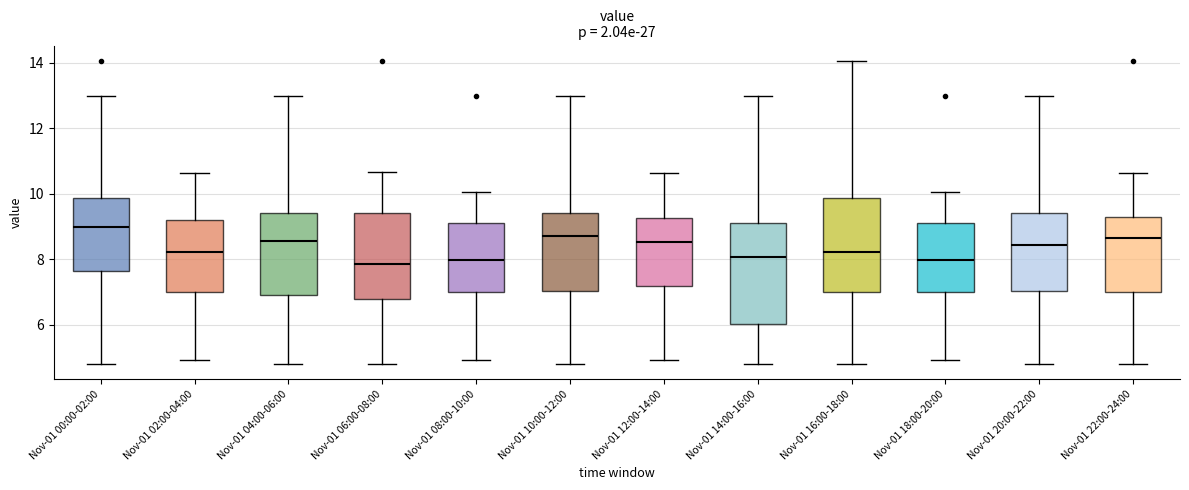

Reading left to right, transcribe this box plot: for each box, give where its median line is, the range the box spans, and where its two whiskers end, as read against the y-axis. The values are not printed on the chart, so give them approximately, as read against the axis.

Nov-01 00:00-02:00: median 9.0, box 7.6 to 9.8, whiskers 4.8 to 13.0
Nov-01 02:00-04:00: median 8.2, box 7.0 to 9.2, whiskers 5.0 to 10.6
Nov-01 04:00-06:00: median 8.6, box 7.0 to 9.4, whiskers 4.8 to 13.0
Nov-01 06:00-08:00: median 7.8, box 6.8 to 9.4, whiskers 4.8 to 10.6
Nov-01 08:00-10:00: median 8.0, box 7.0 to 9.2, whiskers 5.0 to 10.0
Nov-01 10:00-12:00: median 8.8, box 7.0 to 9.4, whiskers 4.8 to 13.0
Nov-01 12:00-14:00: median 8.6, box 7.2 to 9.2, whiskers 5.0 to 10.6
Nov-01 14:00-16:00: median 8.0, box 6.0 to 9.2, whiskers 4.8 to 13.0
Nov-01 16:00-18:00: median 8.2, box 7.0 to 9.8, whiskers 4.8 to 14.0
Nov-01 18:00-20:00: median 8.0, box 7.0 to 9.2, whiskers 5.0 to 10.0
Nov-01 20:00-22:00: median 8.4, box 7.0 to 9.4, whiskers 4.8 to 13.0
Nov-01 22:00-24:00: median 8.6, box 7.0 to 9.4, whiskers 4.8 to 10.6